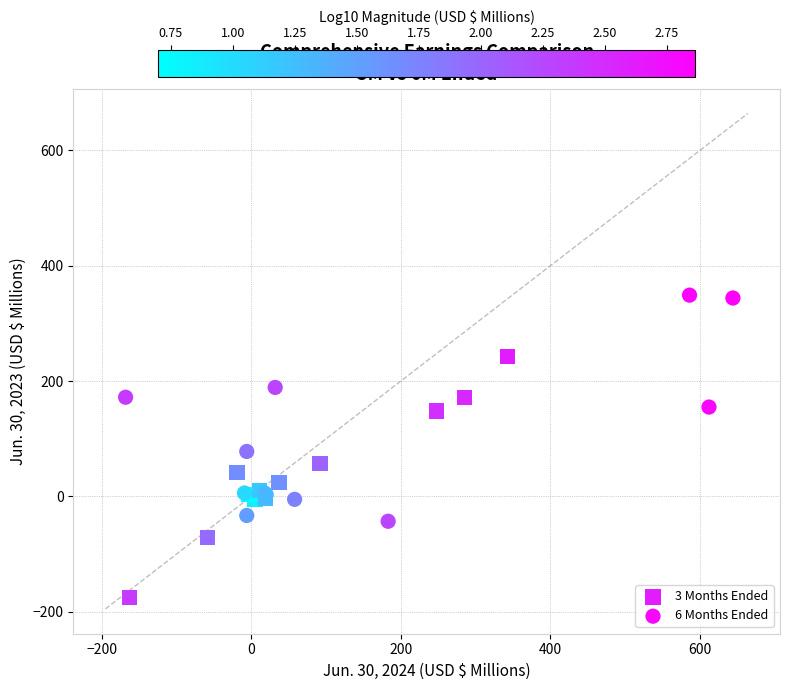

Which series reaches the maximum Y coordinate?

6 Months Ended